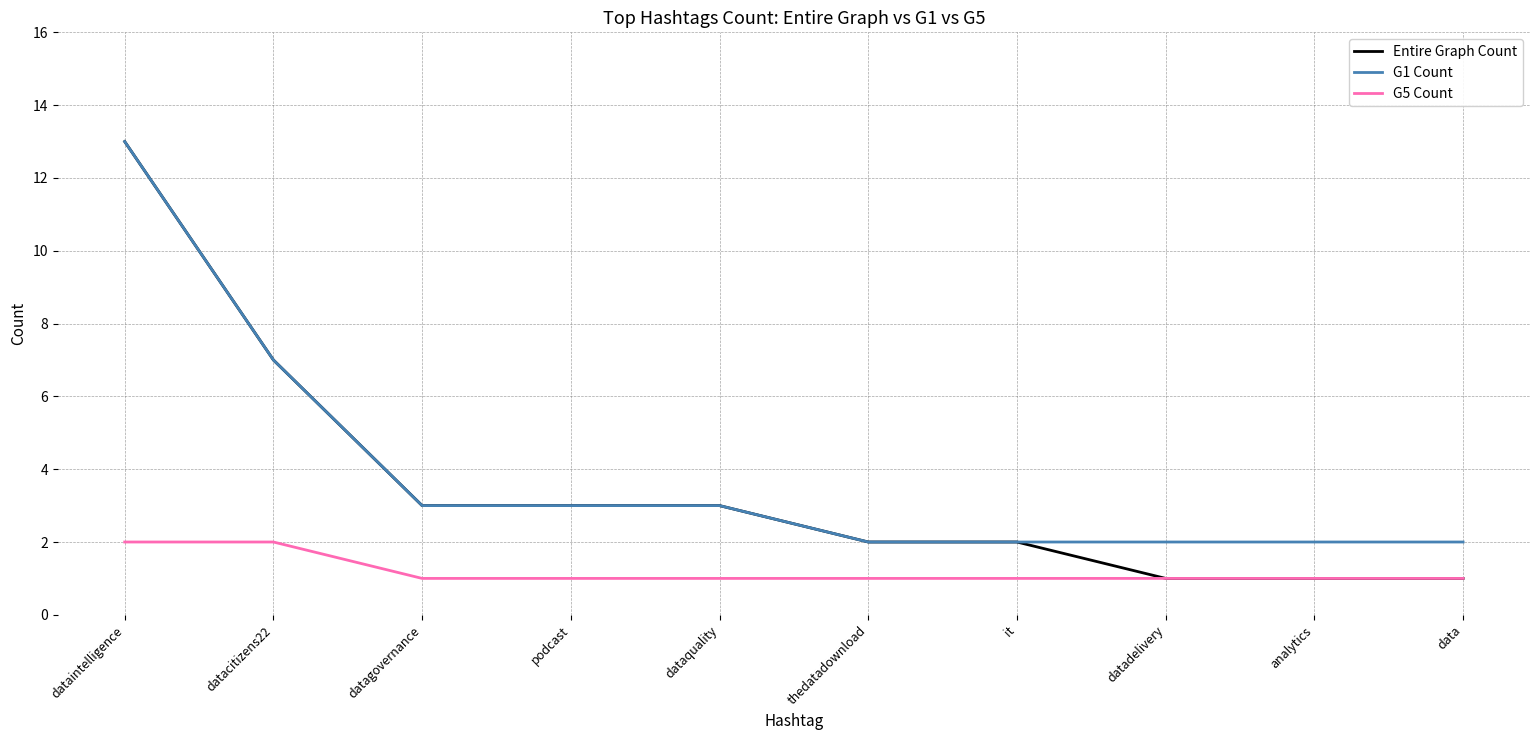

What position from the right is datadelivery?

3